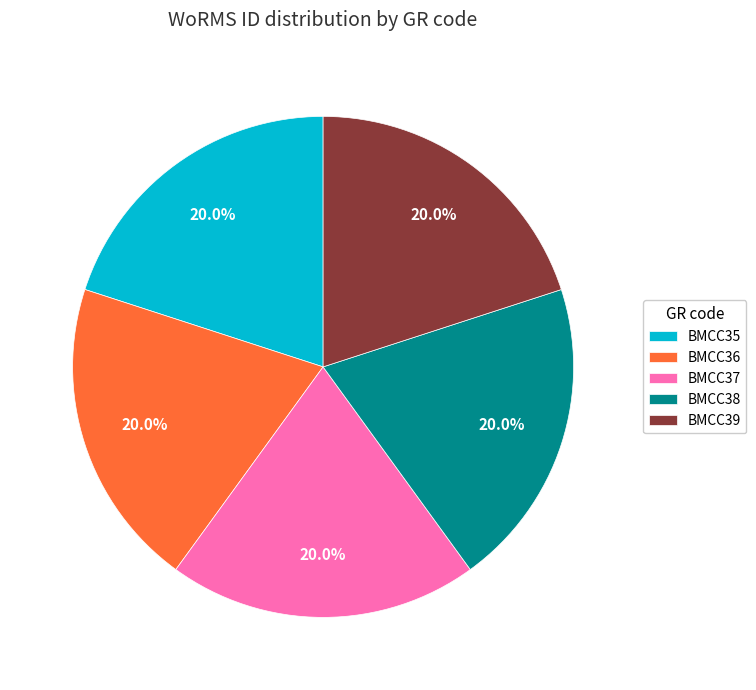

How many slices are in this pie chart?

5